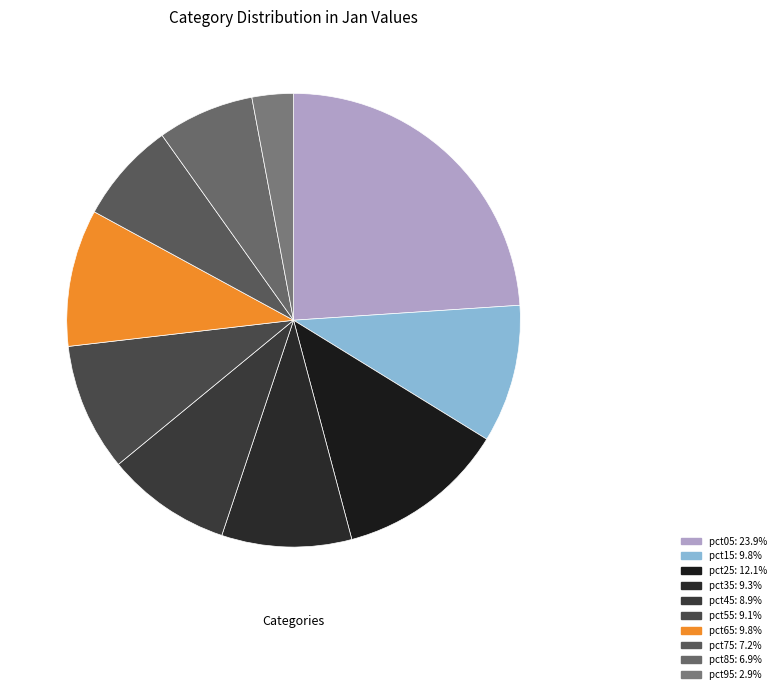

Count the number of slices in the pie.

10